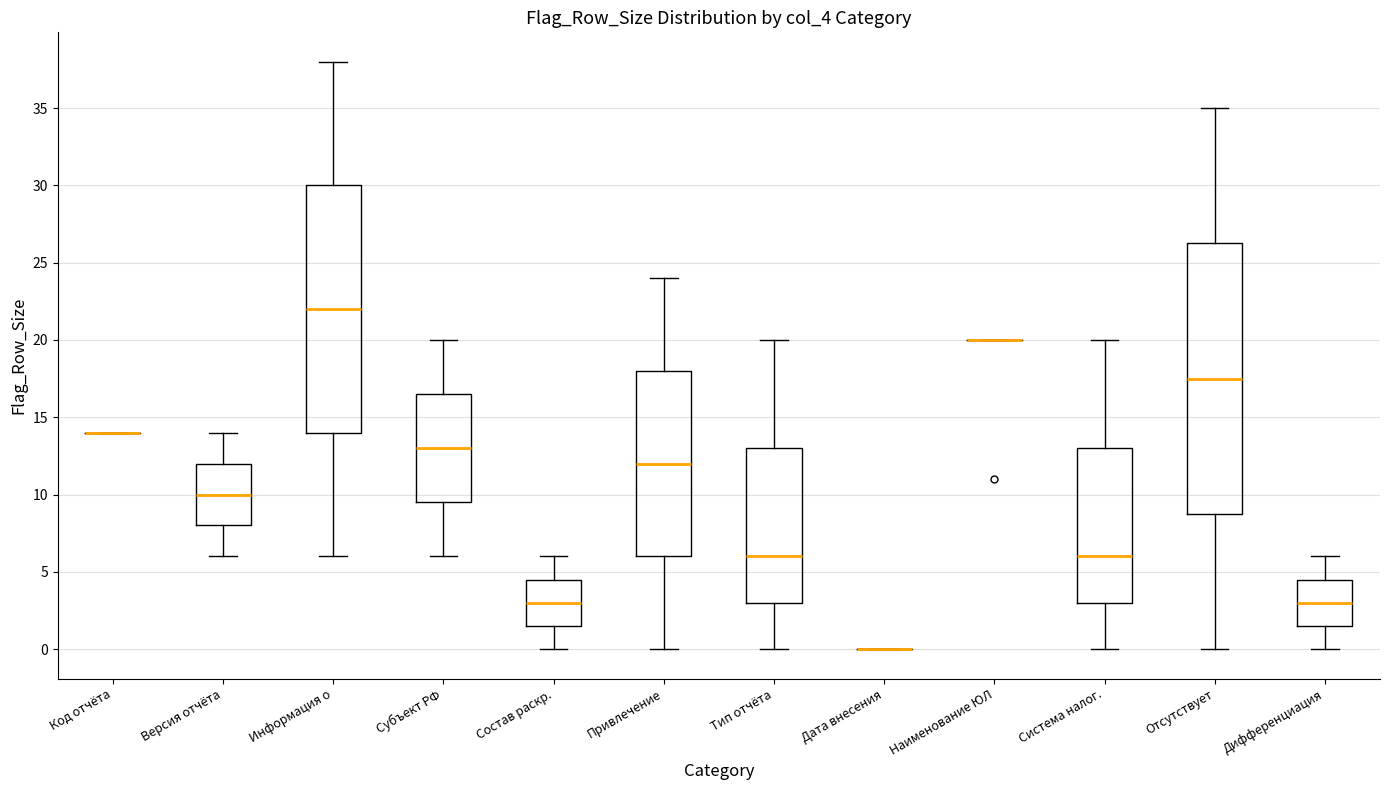

Comparing the boxes themselves (not the whiskers), which one is the tallest?

Отсутствует